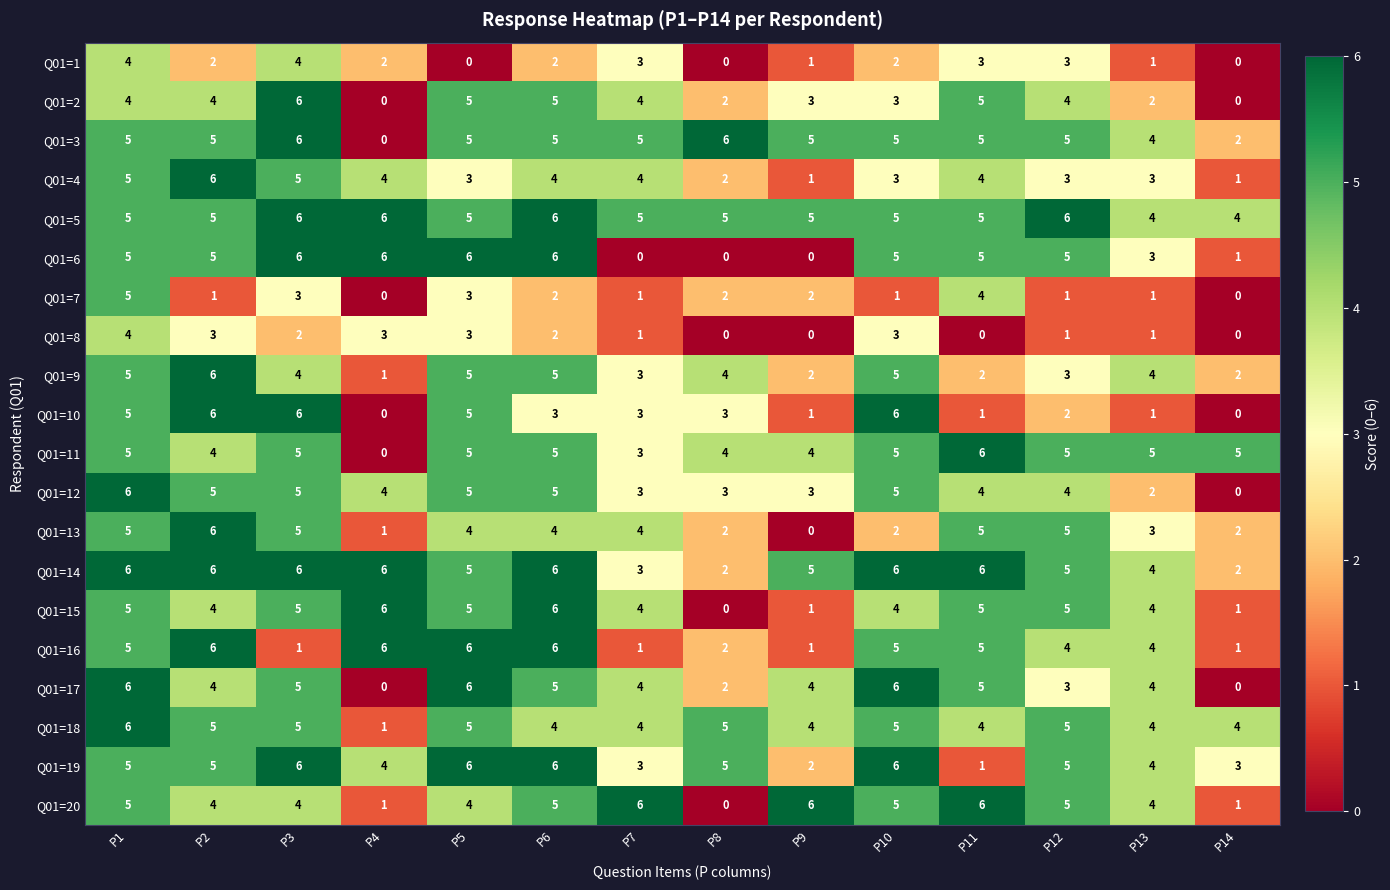

What is the difference between the maximum and second lowest values in the Q01=7 series?

5